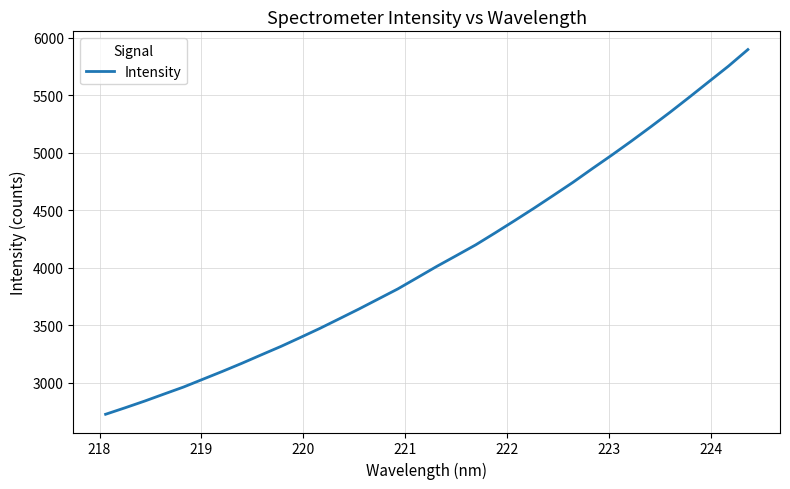

What is the difference between the maximum and minimum values?

3169.3